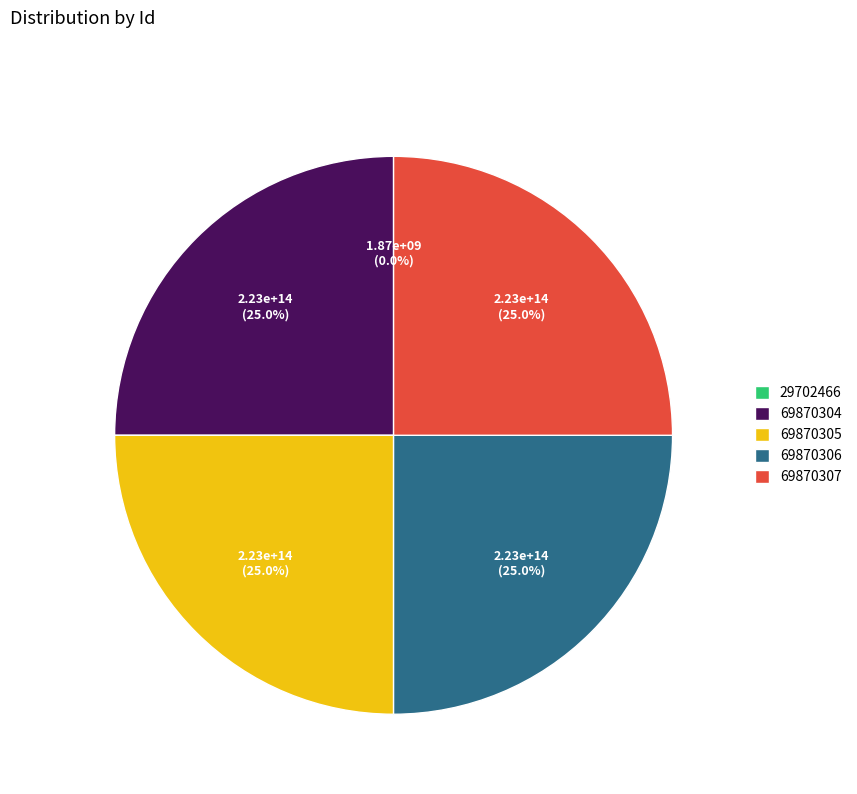

Does any single category account for the majority?

No